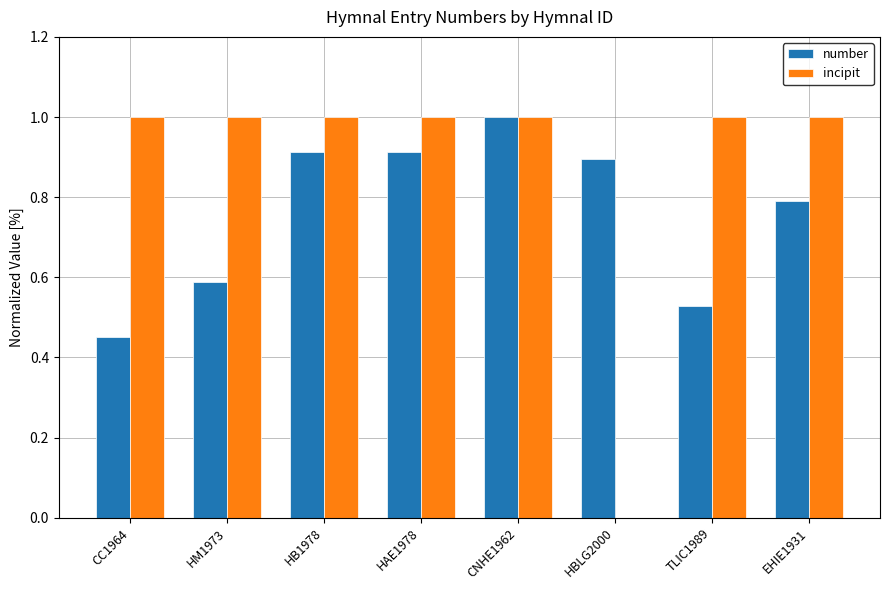

What is the sum of all number values?

6.1